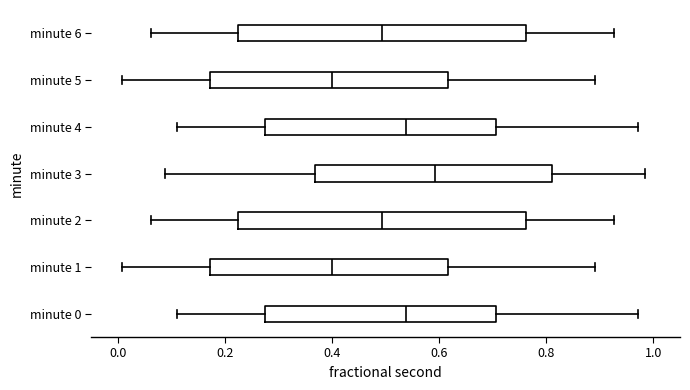

Reading bottom to top, transcribe this box plot: for each box, give where its median line is, the range the box spans, and where its two whiskers end, as read against the x-axis. The values are not printed on the chart, so give them approximately, as read against the axis.

minute 0: median 0.54, box 0.28 to 0.70, whiskers 0.12 to 0.98
minute 1: median 0.40, box 0.18 to 0.62, whiskers 0.00 to 0.90
minute 2: median 0.50, box 0.22 to 0.76, whiskers 0.06 to 0.92
minute 3: median 0.60, box 0.36 to 0.82, whiskers 0.08 to 0.98
minute 4: median 0.54, box 0.28 to 0.70, whiskers 0.12 to 0.98
minute 5: median 0.40, box 0.18 to 0.62, whiskers 0.00 to 0.90
minute 6: median 0.50, box 0.22 to 0.76, whiskers 0.06 to 0.92